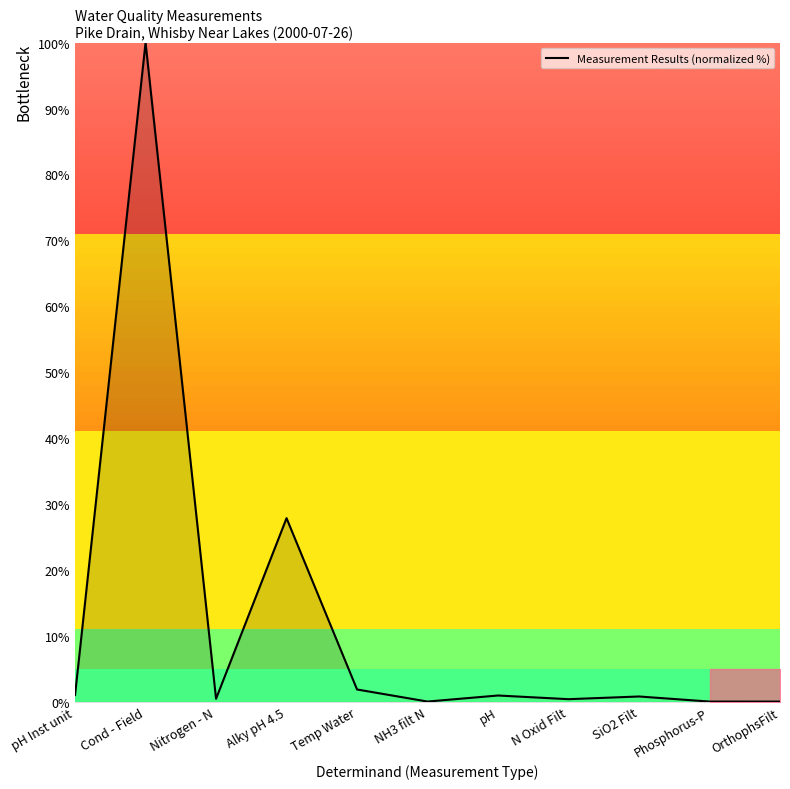

At which category does the data reach its first local valley?

Nitrogen - N